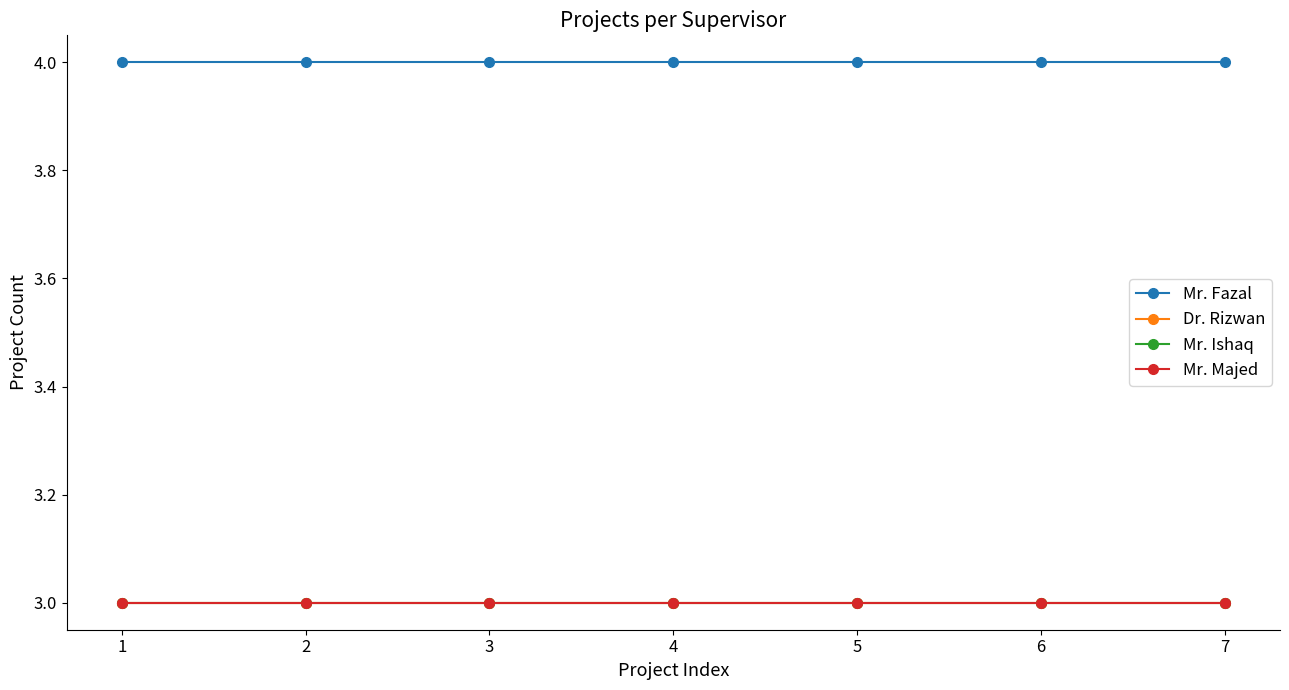

Does the chart have visible grid lines?

No